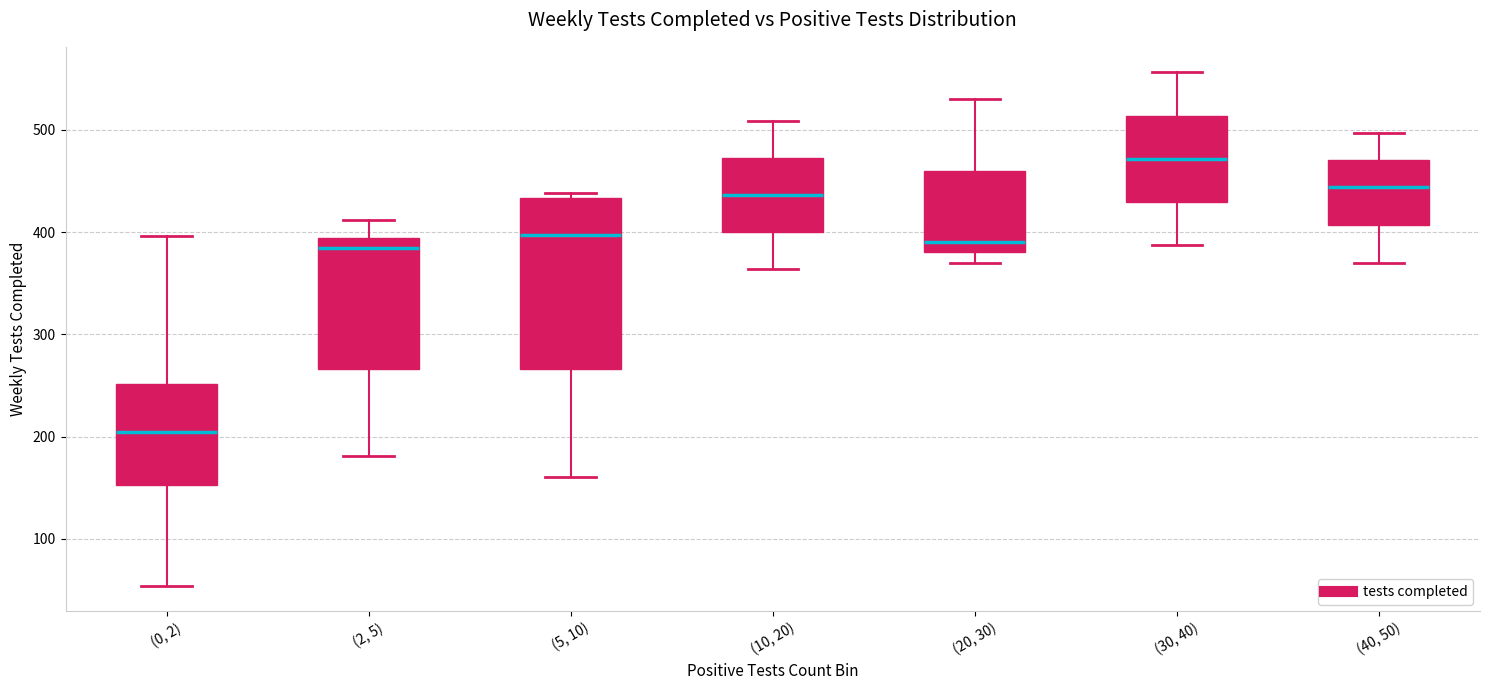

Where is the lower edge of the box for (0, 2) on the y-axis? The values are not printed on the chart, so give them approximately, as read against the axis.

150